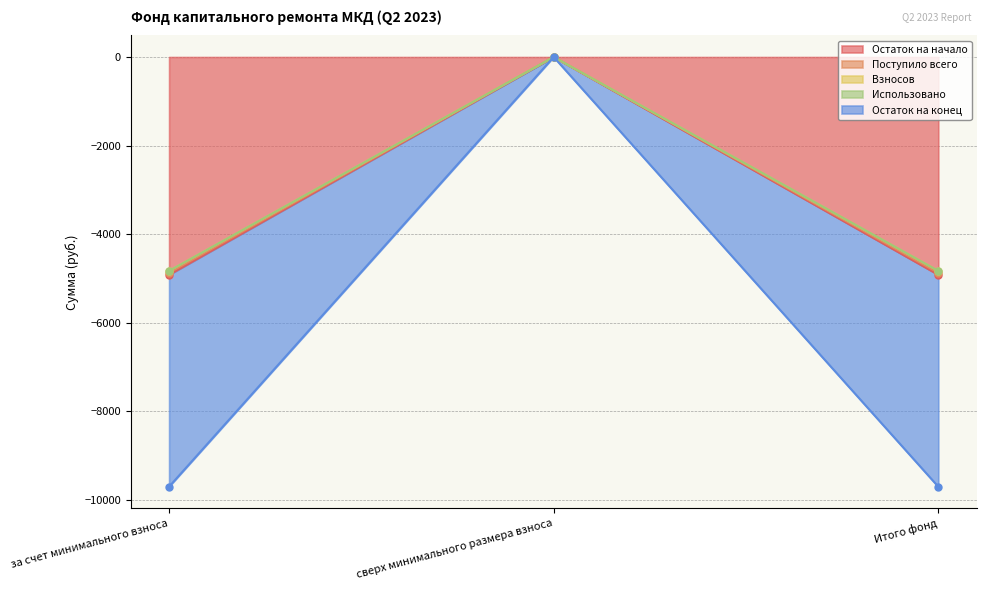

What is the average value of the Поступило всего series?

-3251.2